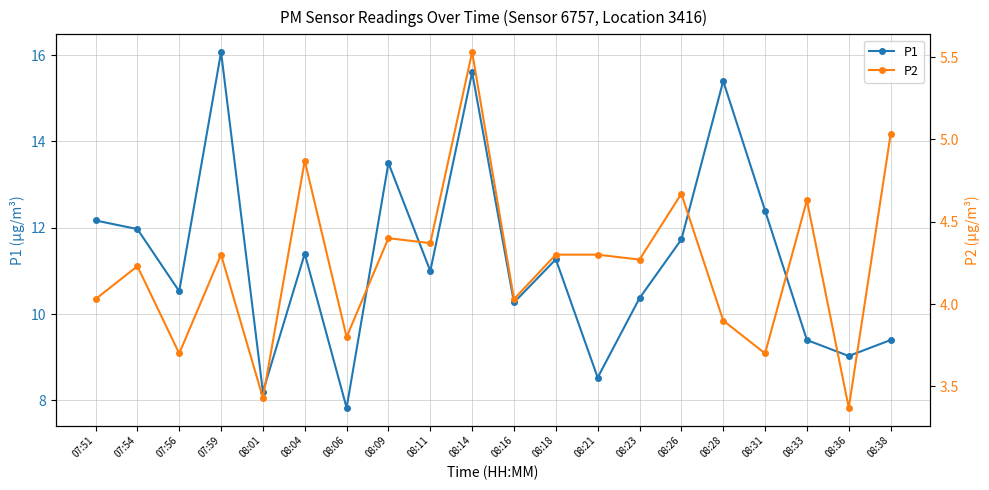

True or false: P2 has more than 1 interior local peaks.

True